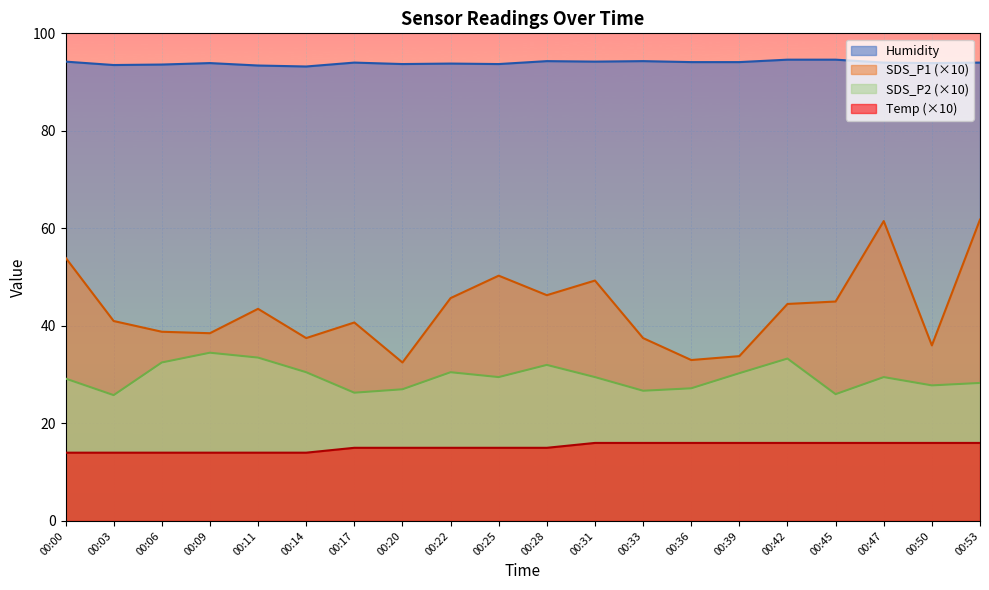

What is the total value across all series at 00:20?

168.2